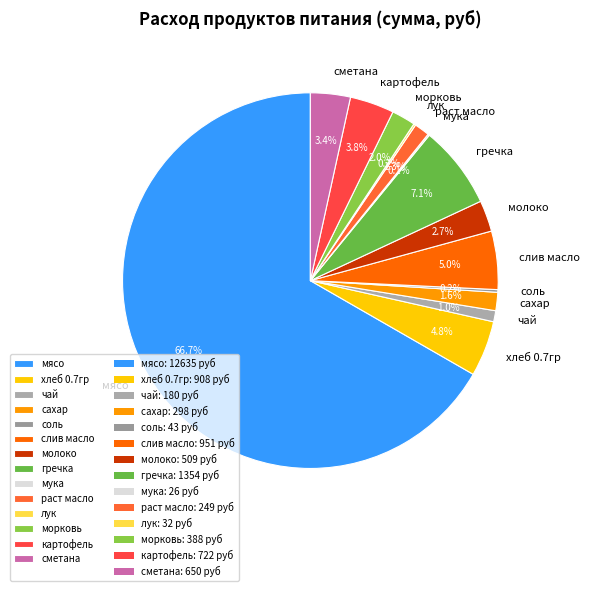

To the nearest percent, what is the difference between the largest and smallest slice percentages?

67%